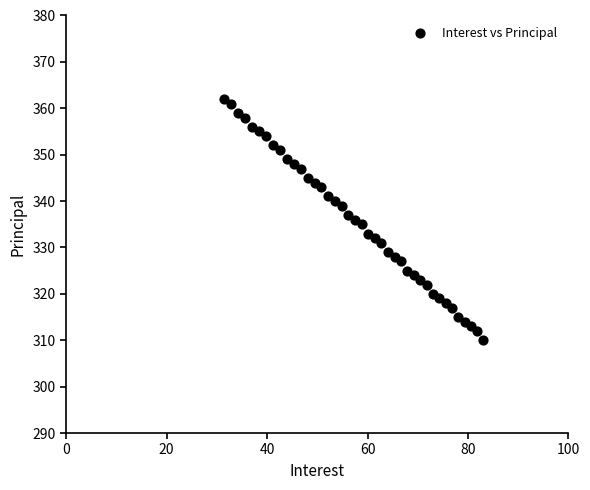

What is the range of Y values (max minus min)?

52